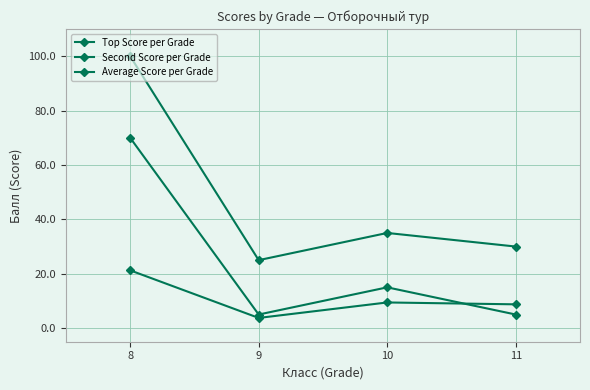

Does the chart have visible grid lines?

Yes